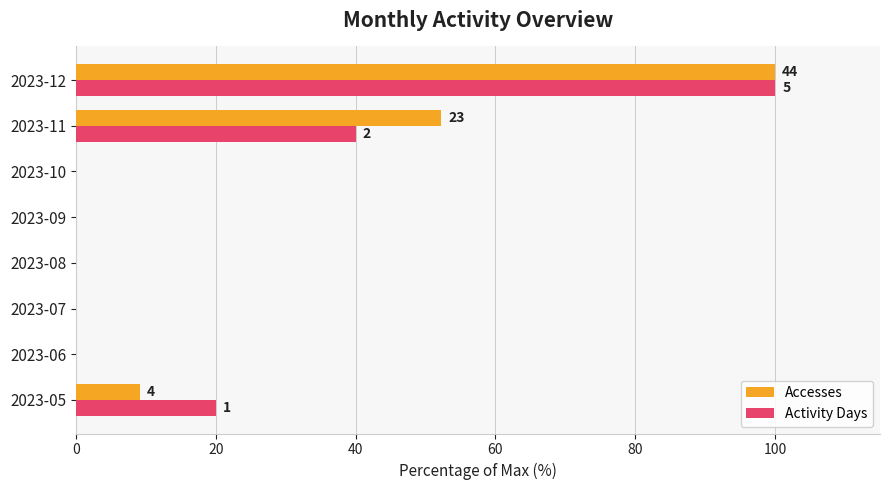

Where is Accesses nearest to the value 50?

2023-11